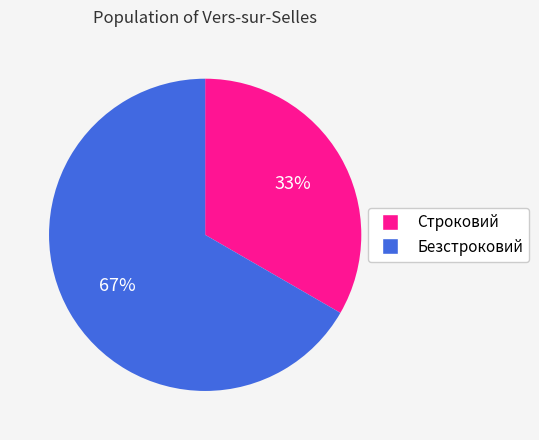

Count the number of slices in the pie.

2